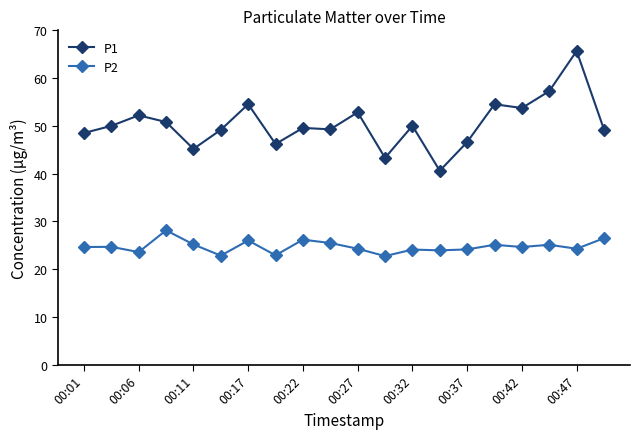

Which series has the widest spread of values?

P1